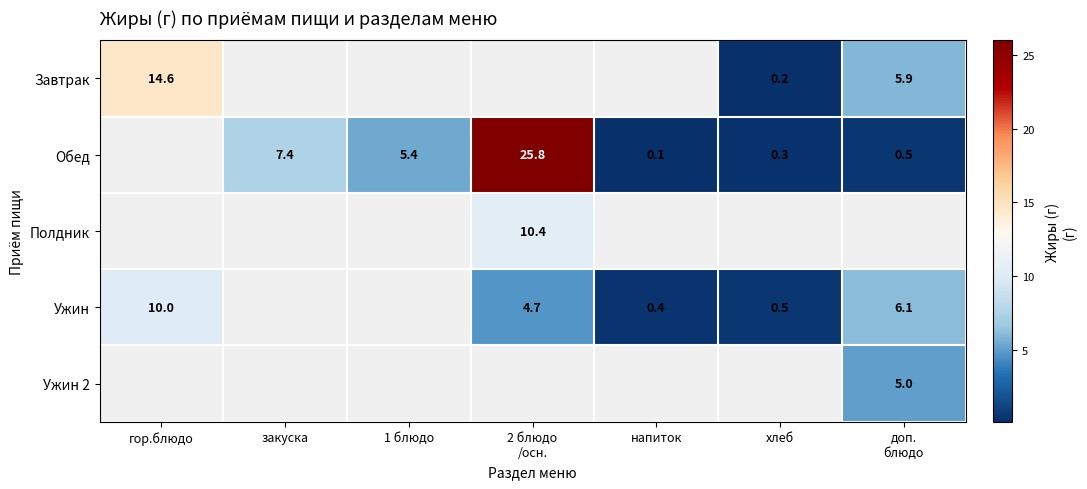

What is the difference between the Ужин values at напиток and гор.блюдо?

9.6